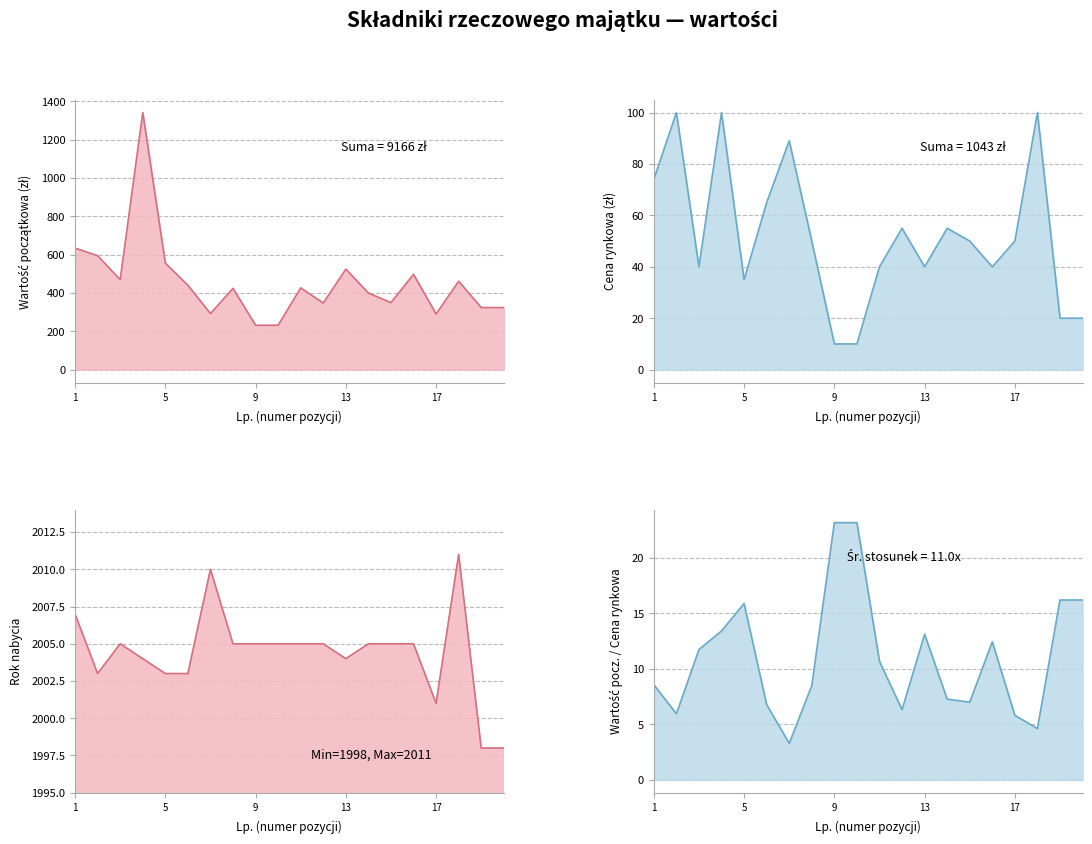

How many data points does each series have?

20